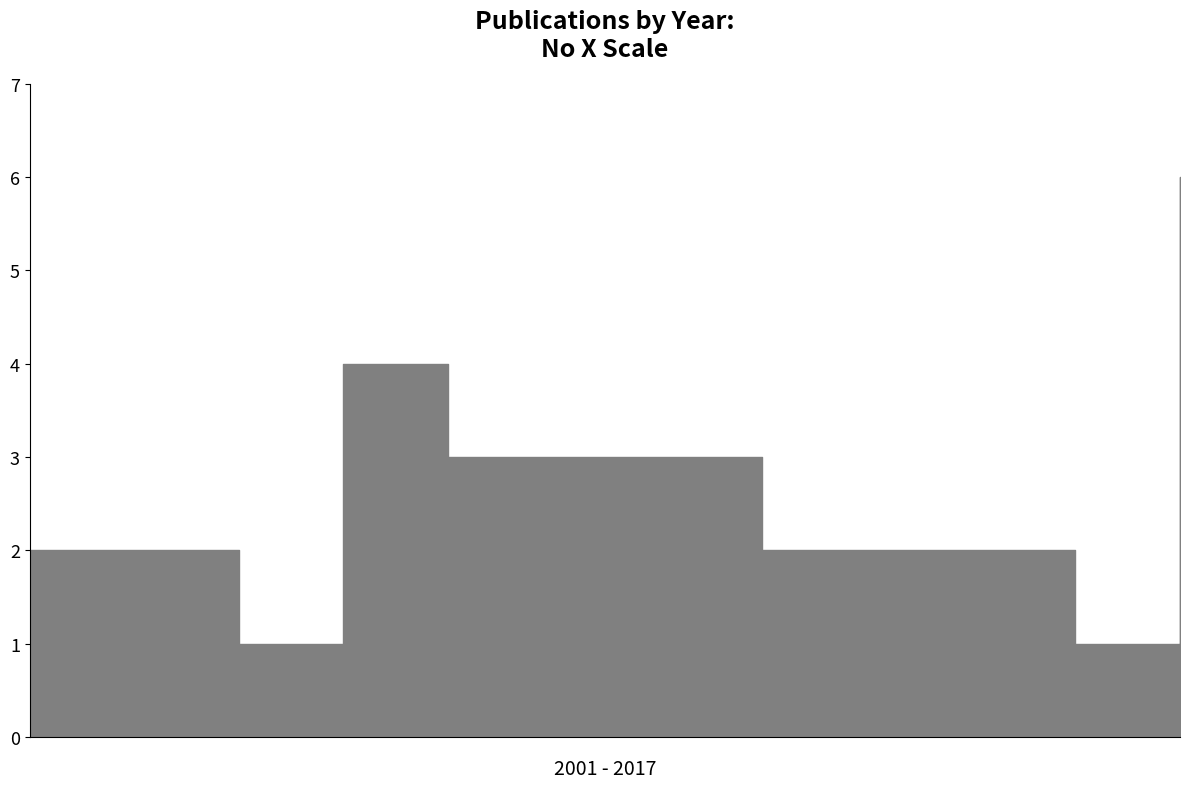

Does the chart have visible grid lines?

No